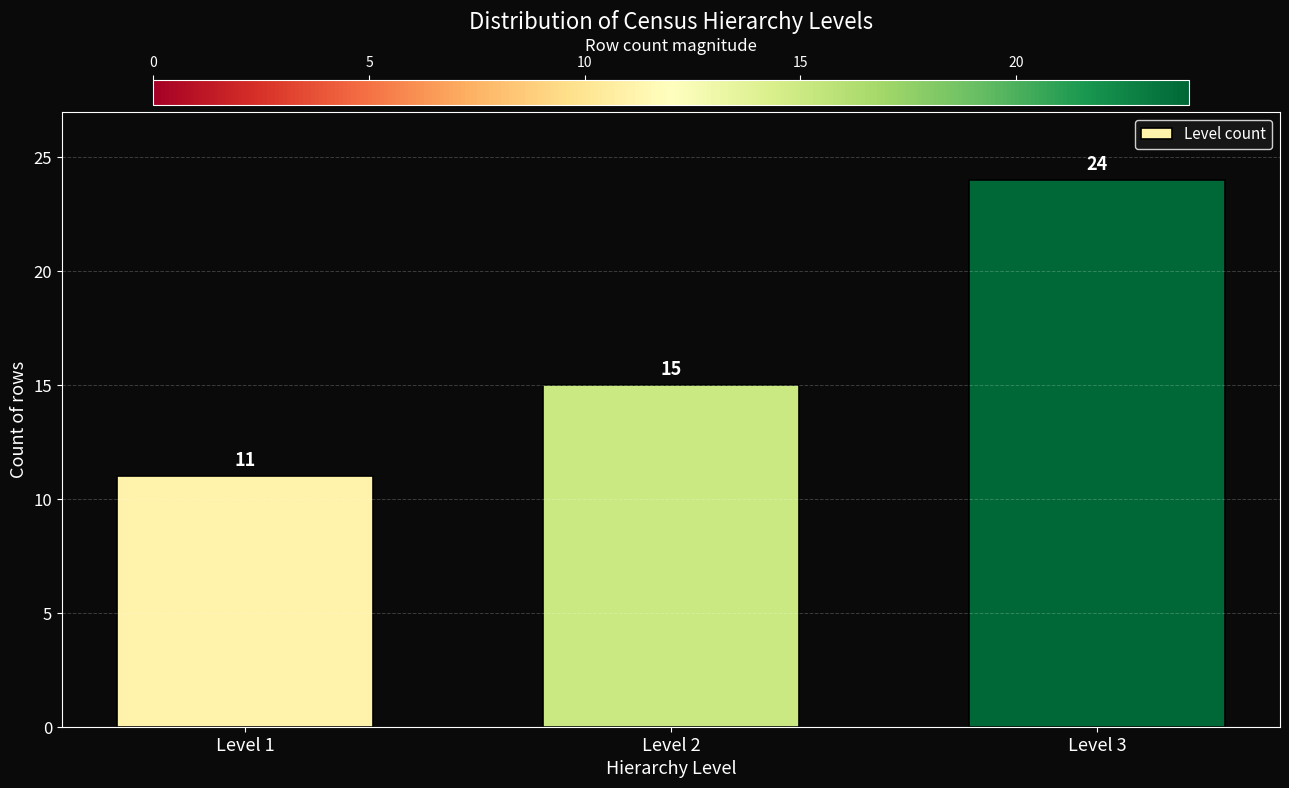

Reading left to right, transcribe all the data shown in this chart.

Level 1=11	Level 2=15	Level 3=24